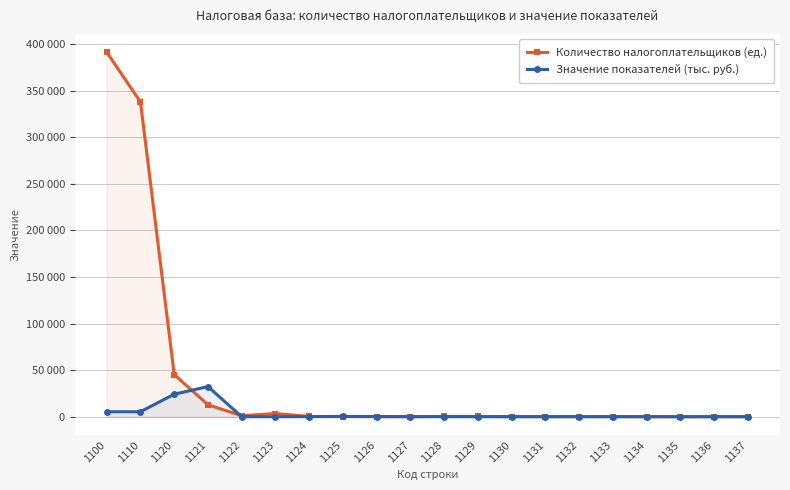

Where is the first local maximum for Значение показателей (тыс. руб.)?

1121